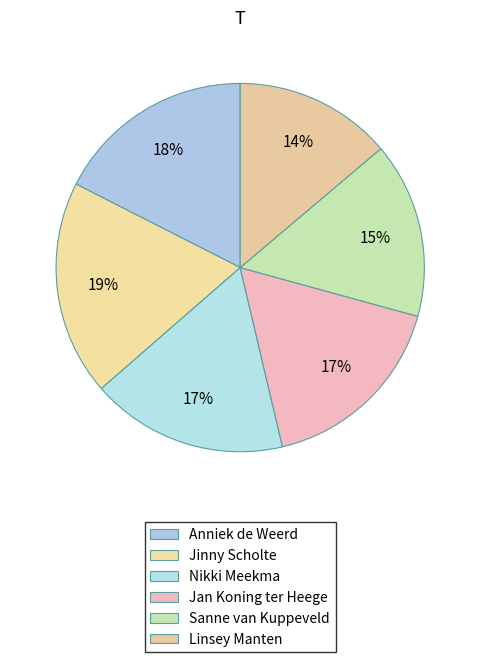

Count the number of slices in the pie.

6